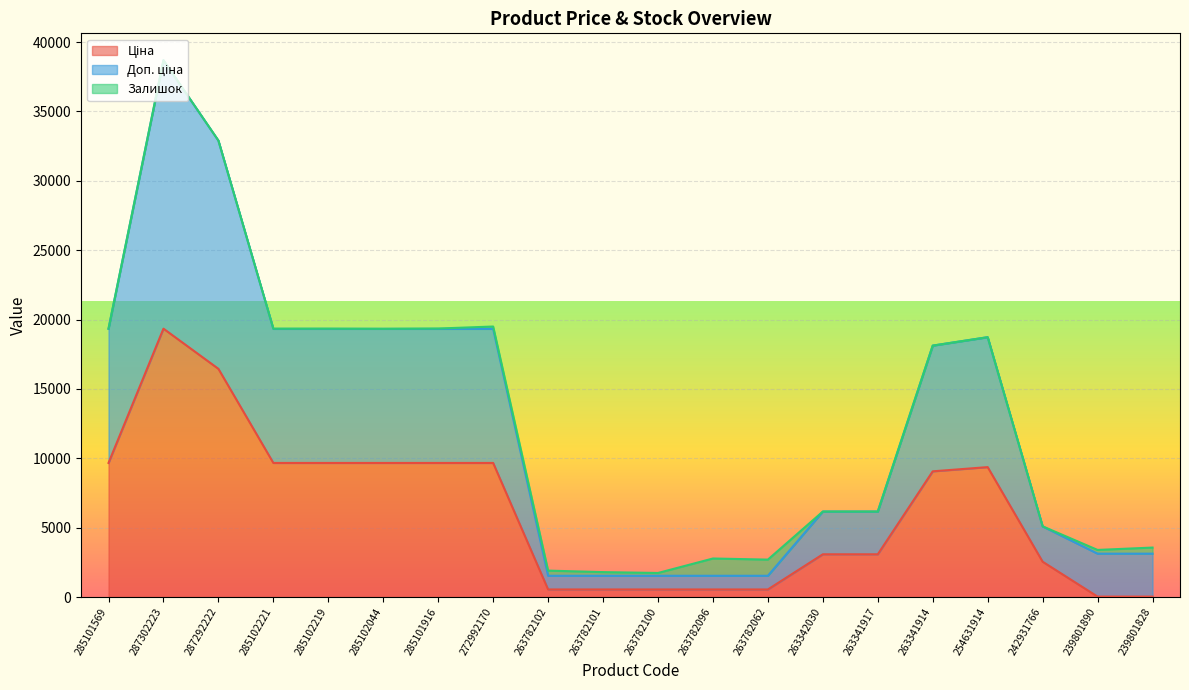

True or false: Ціна and Доп. ціна intersect in this chart.

False